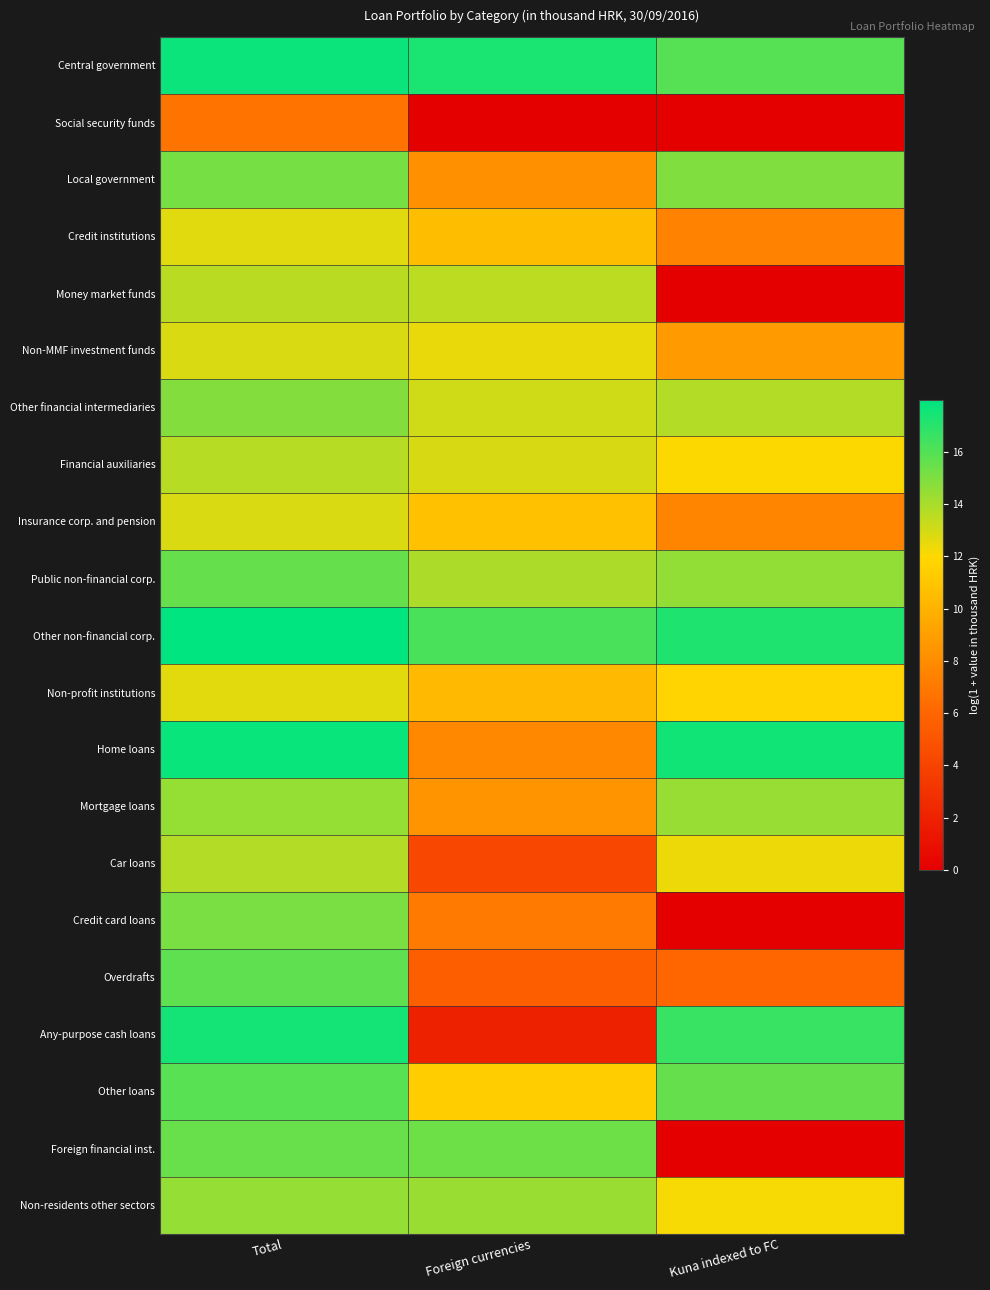

Reading left to right, list all the values displayed in this chart.

Central government: Total=17.7	Foreign currencies=17.3	Kuna indexed to FC=15.9
Social security funds: Total=6.7	Foreign currencies=0.0	Kuna indexed to FC=0.0
Local government: Total=15.2	Foreign currencies=8.2	Kuna indexed to FC=14.9
Credit institutions: Total=12.7	Foreign currencies=10.5	Kuna indexed to FC=7.5
Money market funds: Total=13.6	Foreign currencies=13.6	Kuna indexed to FC=0.0
Non-MMF investment funds: Total=12.8	Foreign currencies=12.5	Kuna indexed to FC=8.8
Other financial intermediaries: Total=14.8	Foreign currencies=13.1	Kuna indexed to FC=13.8
Financial auxiliaries: Total=13.7	Foreign currencies=12.9	Kuna indexed to FC=12.0
Insurance corp. and pension: Total=12.8	Foreign currencies=10.8	Kuna indexed to FC=7.6
Public non-financial corp.: Total=15.5	Foreign currencies=13.9	Kuna indexed to FC=14.5
Other non-financial corp.: Total=18.0	Foreign currencies=16.2	Kuna indexed to FC=17.2
Non-profit institutions: Total=12.6	Foreign currencies=10.3	Kuna indexed to FC=11.7
Home loans: Total=17.7	Foreign currencies=7.8	Kuna indexed to FC=17.5
Mortgage loans: Total=14.4	Foreign currencies=8.3	Kuna indexed to FC=14.4
Car loans: Total=13.8	Foreign currencies=4.2	Kuna indexed to FC=12.4
Credit card loans: Total=15.1	Foreign currencies=7.1	Kuna indexed to FC=0.0
Overdrafts: Total=15.7	Foreign currencies=5.6	Kuna indexed to FC=6.0
Any-purpose cash loans: Total=17.4	Foreign currencies=1.9	Kuna indexed to FC=16.6
Other loans: Total=15.9	Foreign currencies=11.4	Kuna indexed to FC=15.6
Foreign financial inst.: Total=15.5	Foreign currencies=15.4	Kuna indexed to FC=0.0
Non-residents other sectors: Total=14.5	Foreign currencies=14.3	Kuna indexed to FC=12.2